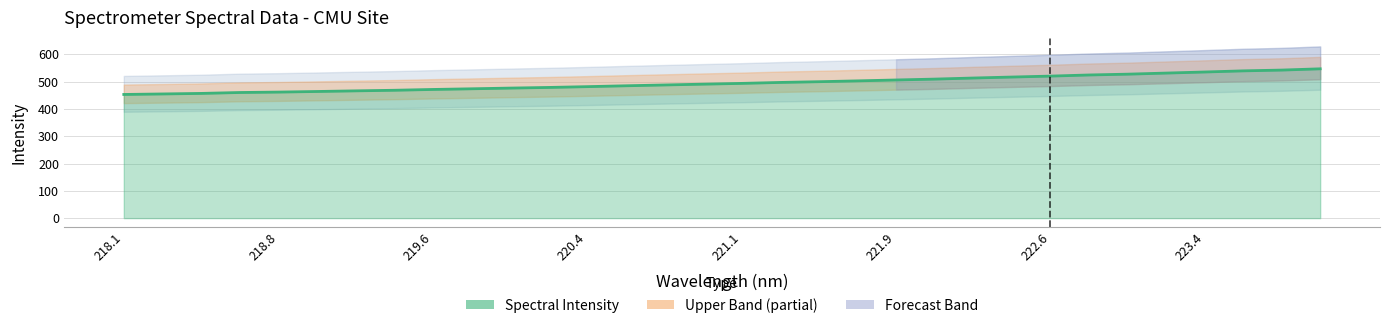

How many data points are less than 493?

16